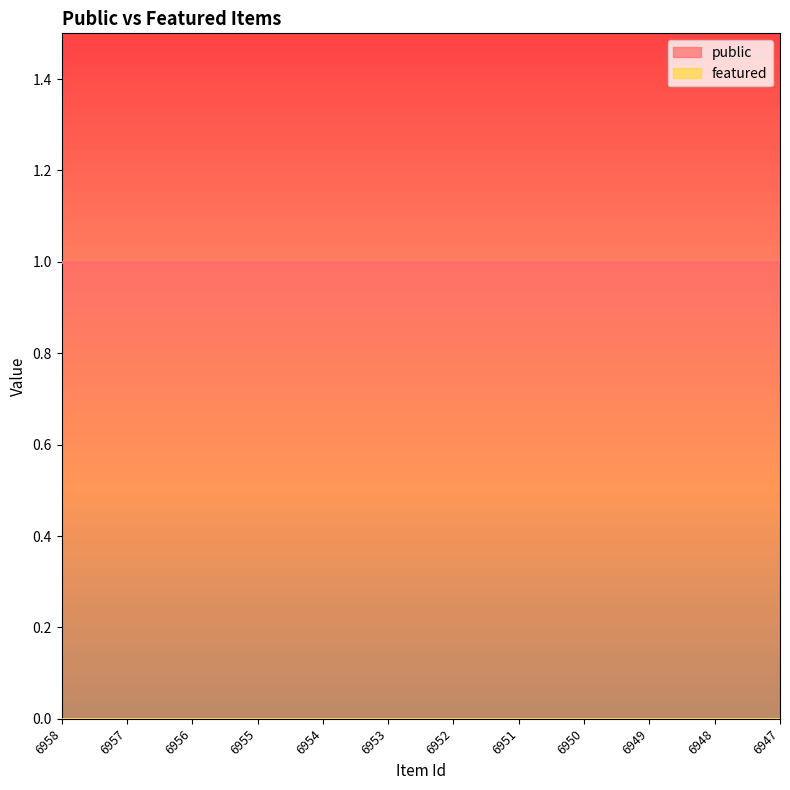

At how many categories does at least one series exceed 0?

12